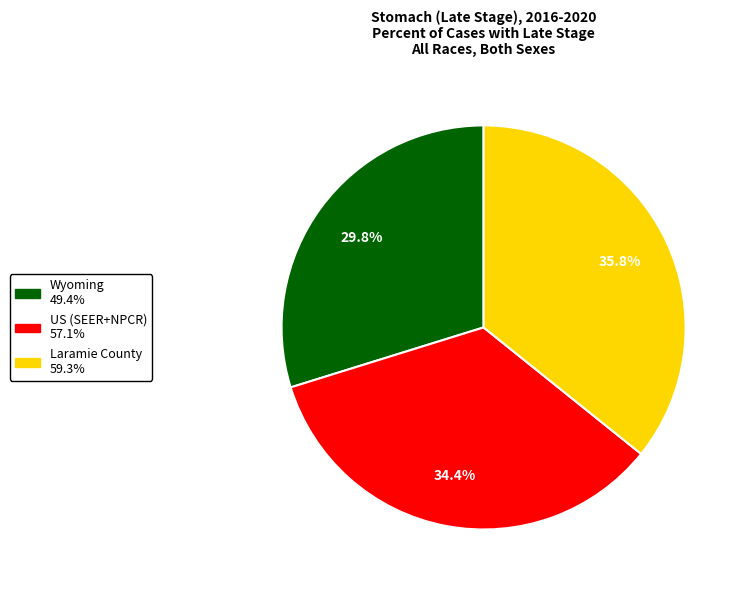

Does US (SEER+NPCR) represent more than half of the total?

No